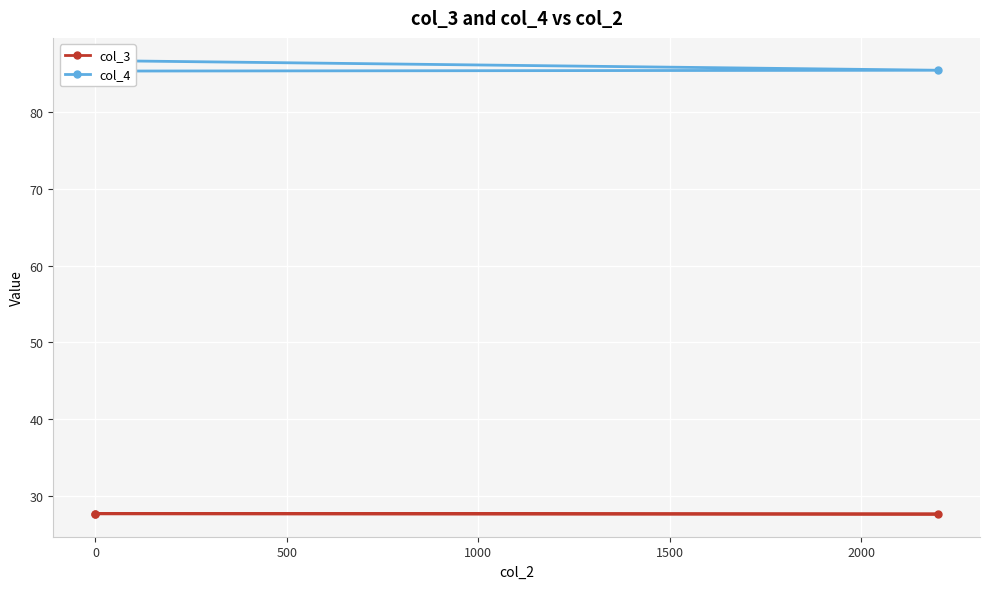

What position from the right is 0?

2